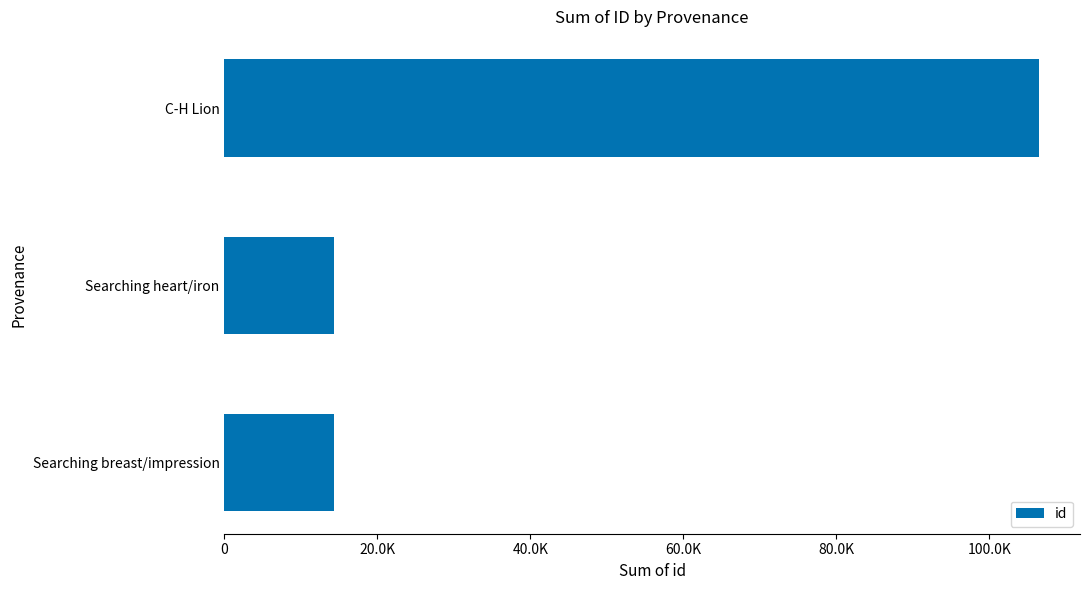

How many bars are there in total?

3